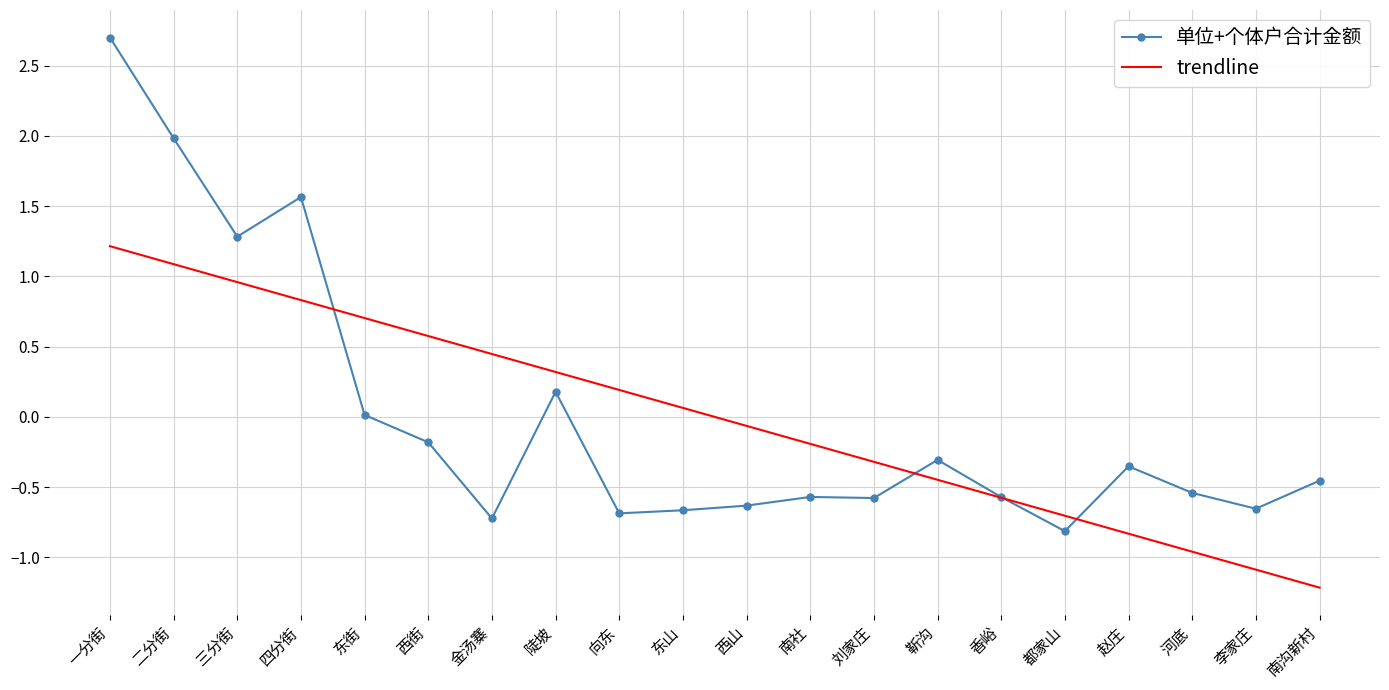

Rank the series at 南沟新村 from highest to lowest value.

单位+个体户合计金额, trendline